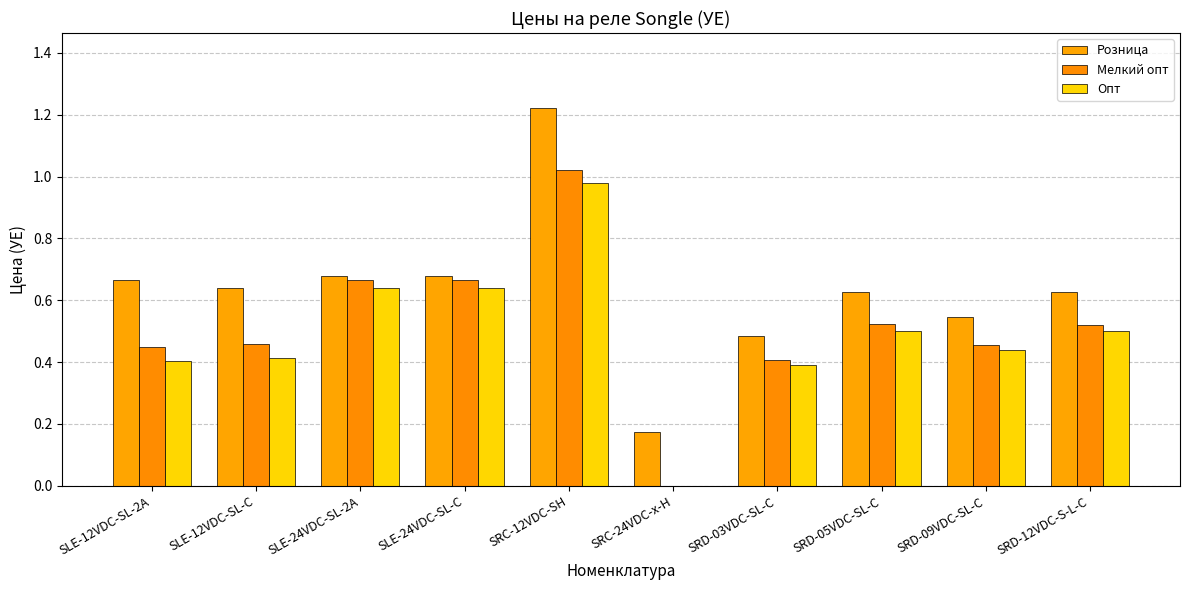

Is the value of Мелкий опт at SLE-24VDC-SL-C greater than the value of Опт at SRD-03VDC-SL-C?

Yes